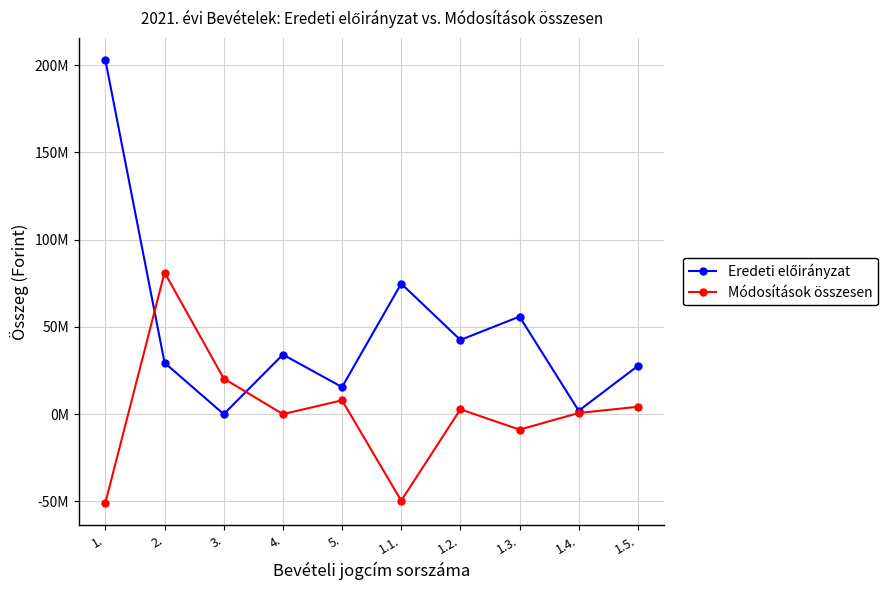

Does the chart have visible grid lines?

Yes